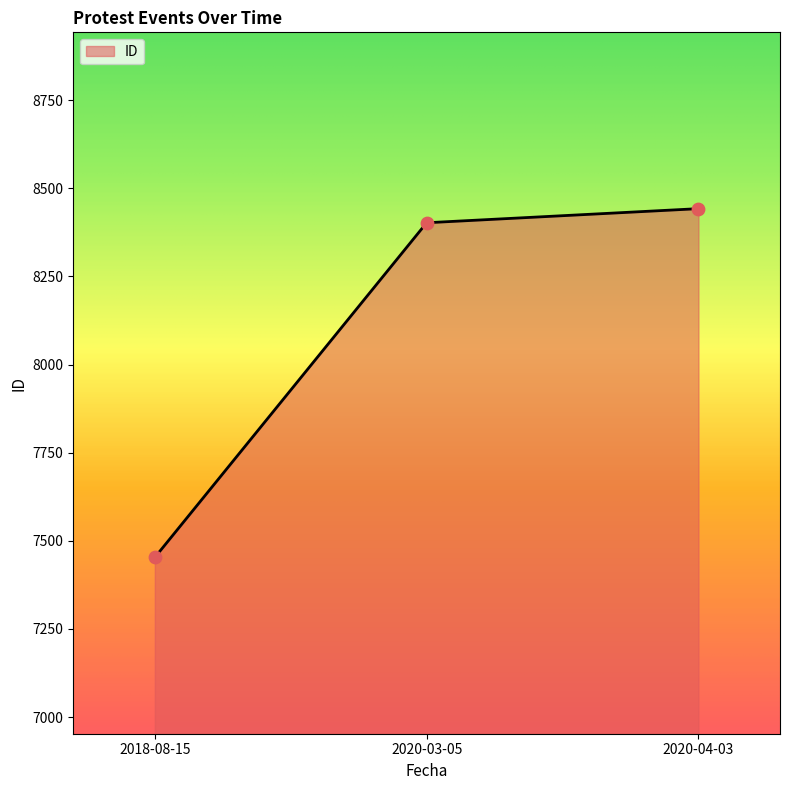

What is the ratio of the value at 2018-08-15 to the value at 2020-04-03?

0.9